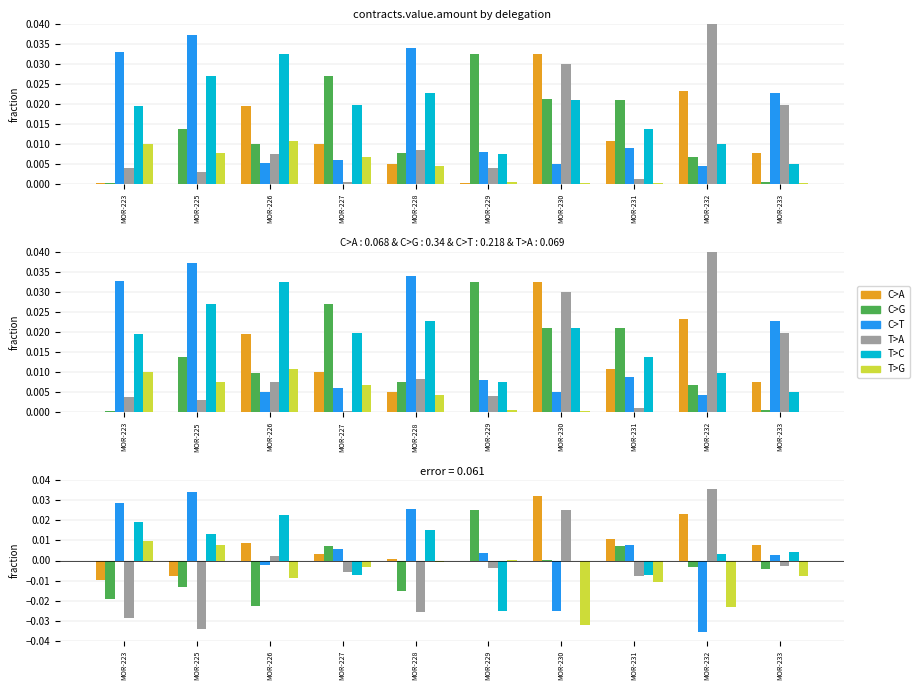

At which label does C>T first exceed 0?

MOR-223